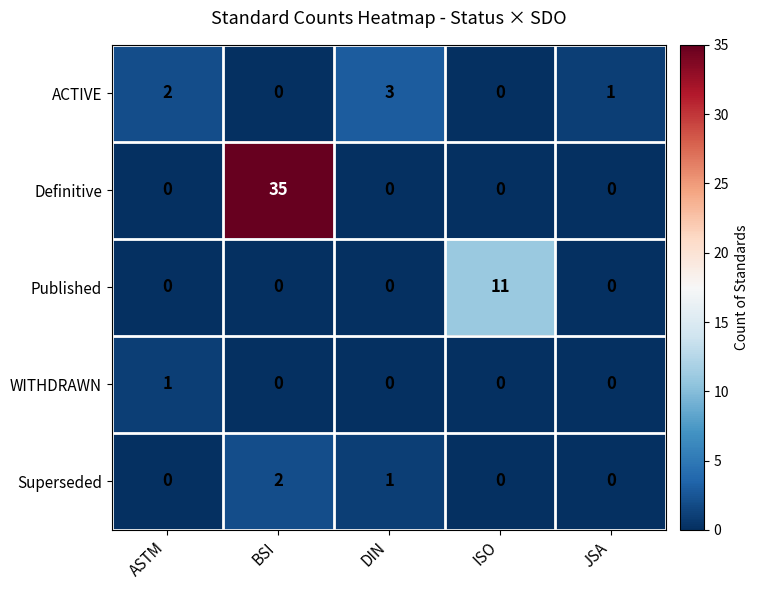

Reading left to right, extract all data points from this chart.

ACTIVE: ASTM=2	BSI=0	DIN=3	ISO=0	JSA=1
Definitive: ASTM=0	BSI=35	DIN=0	ISO=0	JSA=0
Published: ASTM=0	BSI=0	DIN=0	ISO=11	JSA=0
WITHDRAWN: ASTM=1	BSI=0	DIN=0	ISO=0	JSA=0
Superseded: ASTM=0	BSI=2	DIN=1	ISO=0	JSA=0